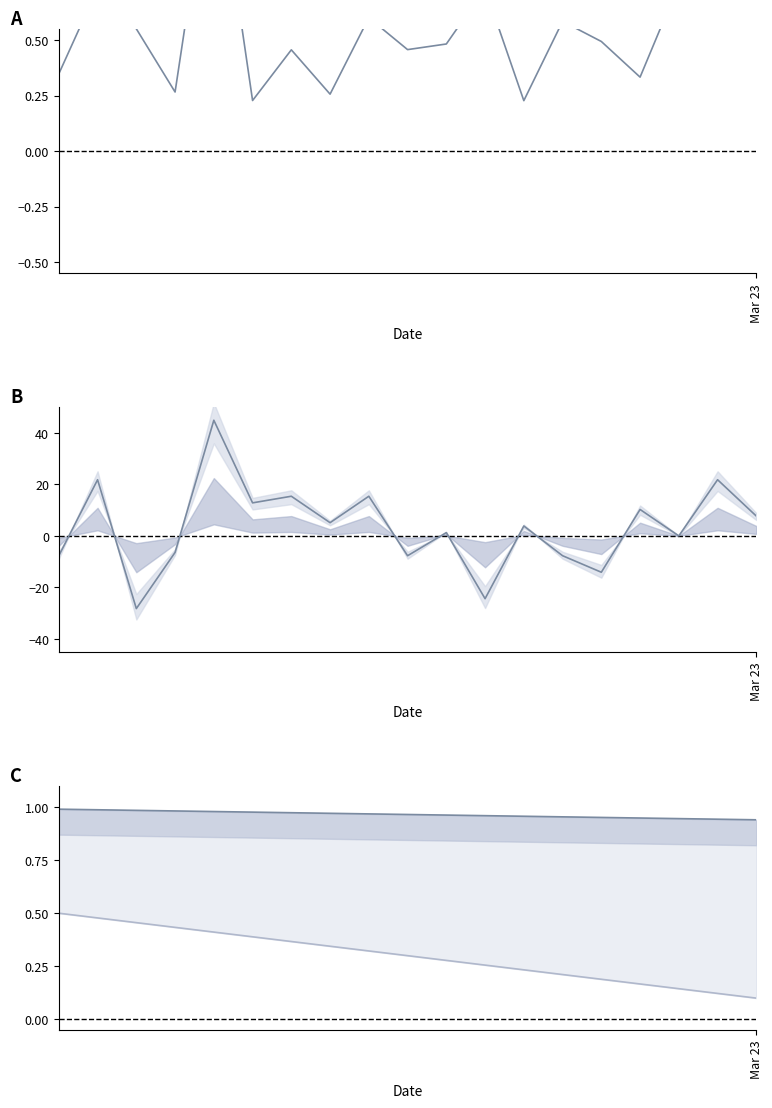

After their last crossing, which series has the higher values: 世帯数/計 upper or 男-女 差?

男-女 差